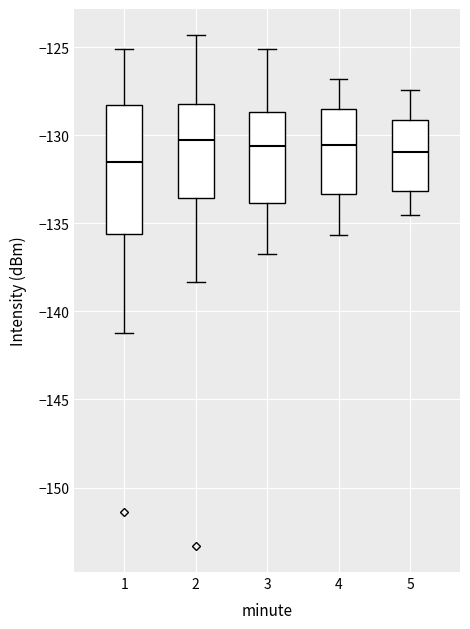

Reading left to right, read every box against the y-axis: the position of its median line, the range the box covers, and the ends of its whiskers. The values are not printed on the chart, so give them approximately, as read against the axis.

1: median -131.5, box -135.5 to -128.5, whiskers -141.0 to -125.0
2: median -130.5, box -133.5 to -128.0, whiskers -138.5 to -124.5
3: median -130.5, box -134.0 to -128.5, whiskers -137.0 to -125.0
4: median -130.5, box -133.5 to -128.5, whiskers -135.5 to -127.0
5: median -131.0, box -133.0 to -129.0, whiskers -134.5 to -127.5